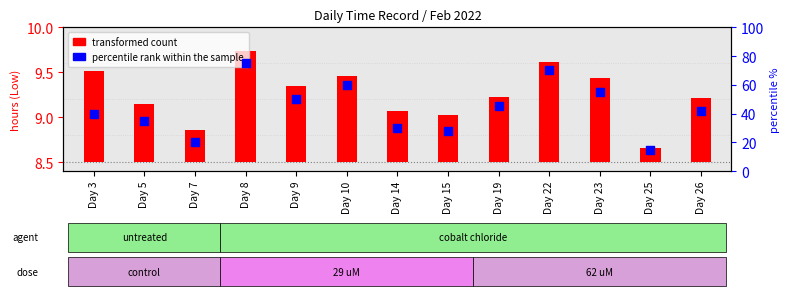

What is the total value across all series at Day 7?

20.4